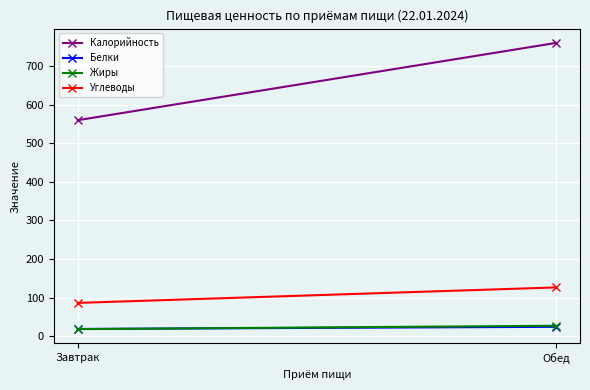

What is the difference between the highest and lowest values at Обед?

736.0